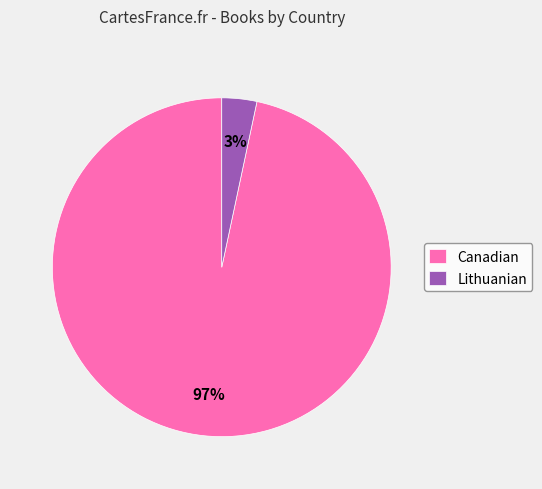

What is the largest slice in the pie chart?

Canadian